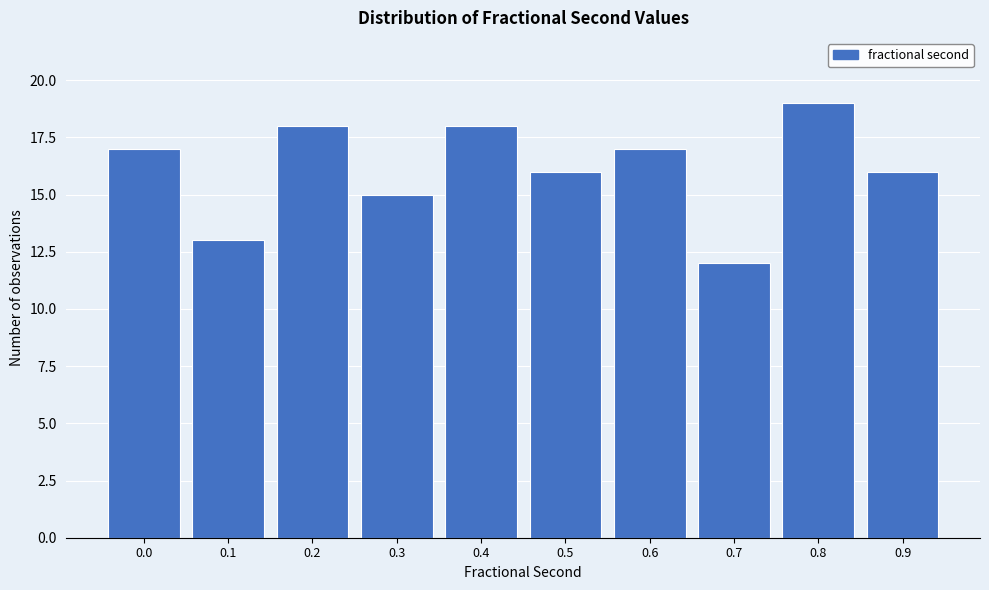

Reading left to right, list all the values displayed in this chart.

0.0=17	0.1=13	0.2=18	0.3=15	0.4=18	0.5=16	0.6=17	0.7=12	0.8=19	0.9=16